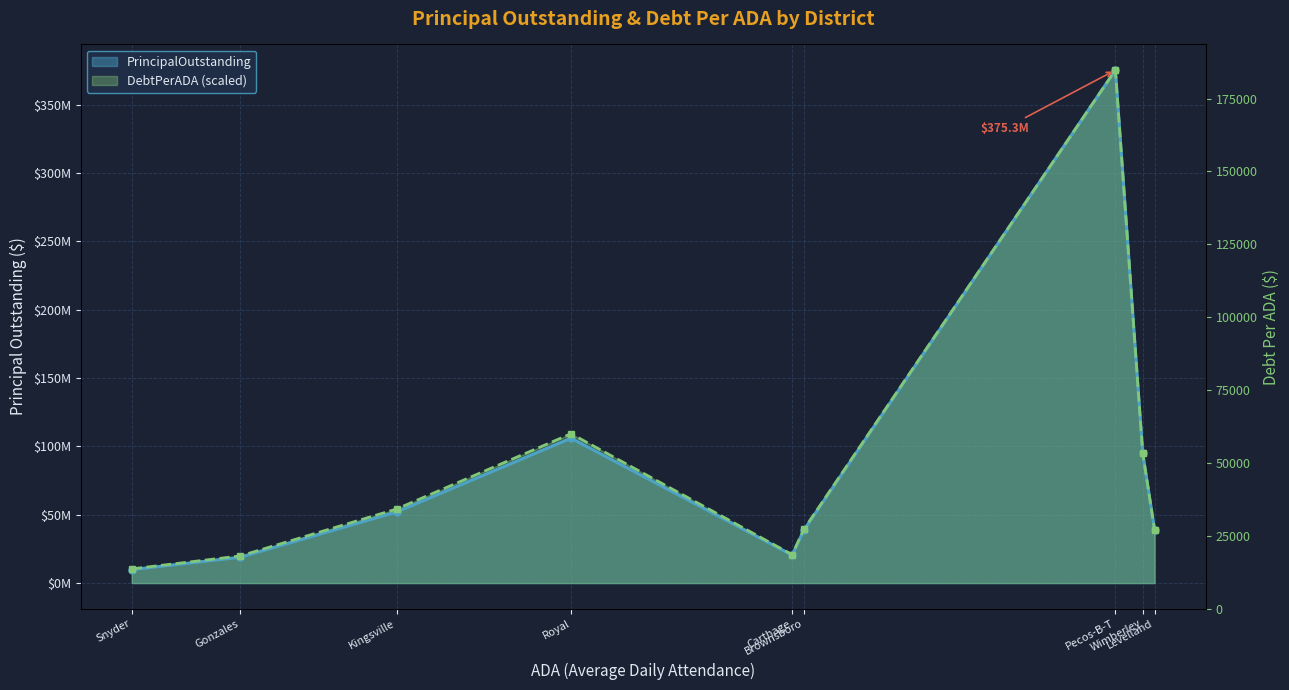

What is the label of the 4th point from the right?

Brownsboro